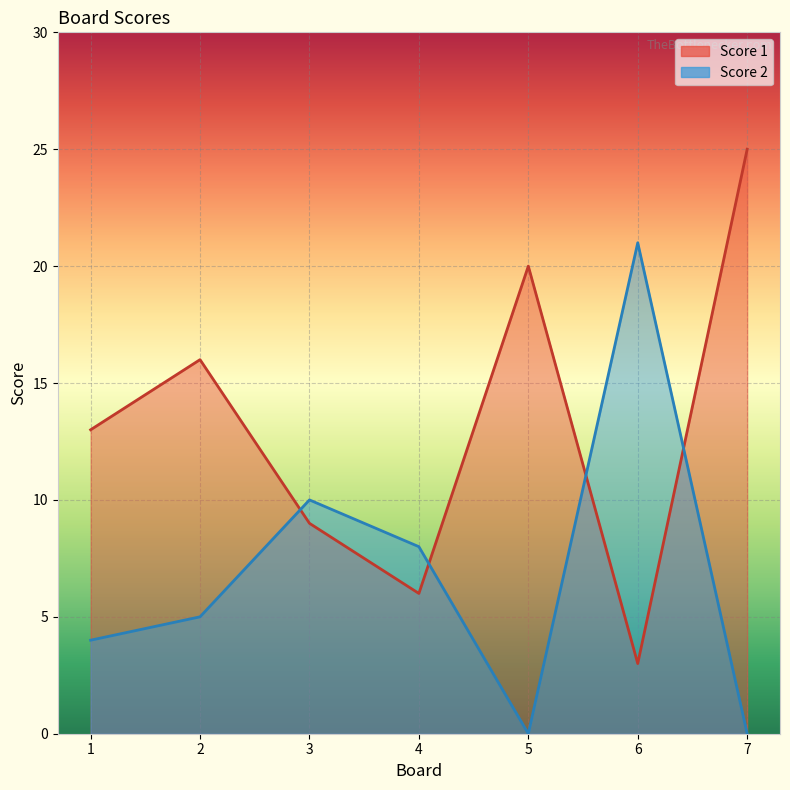

At which category does Score 1 reach its first local valley?

4